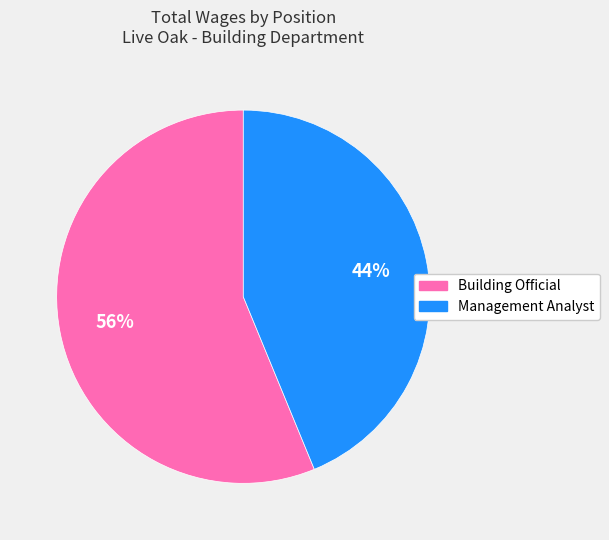

Rank the categories by value from lowest to highest.

Management Analyst, Building Official